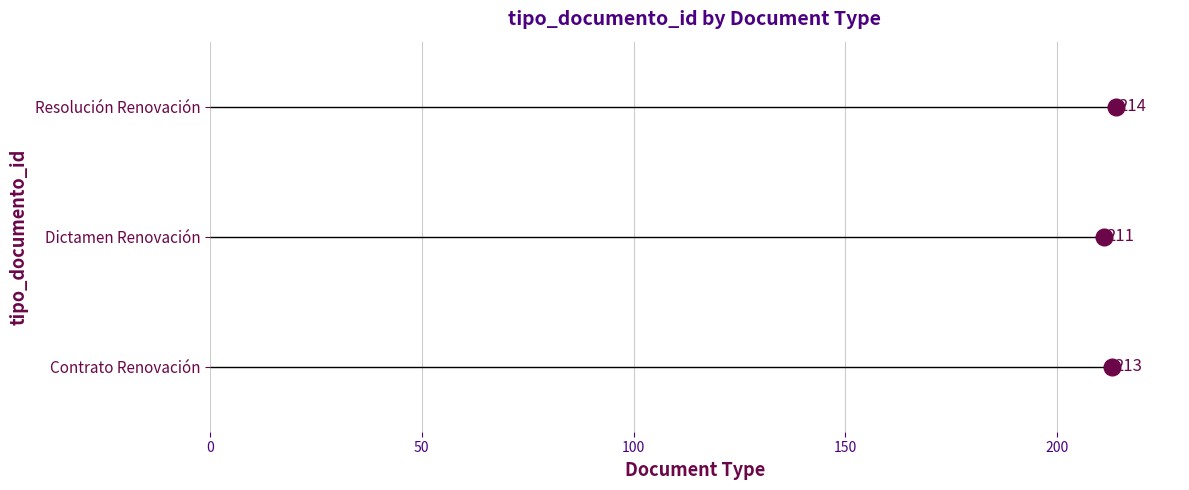

Count the number of values greater than 213.

1